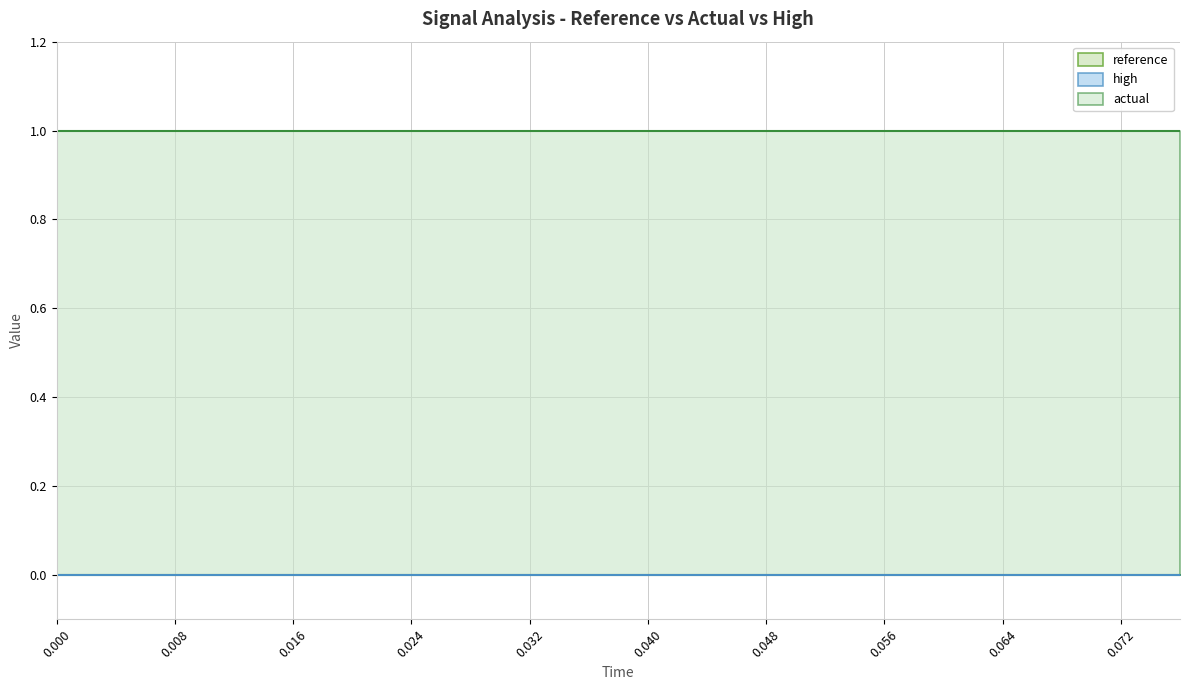

Rank the series by their maximum value, from highest to lowest.

actual, high, reference